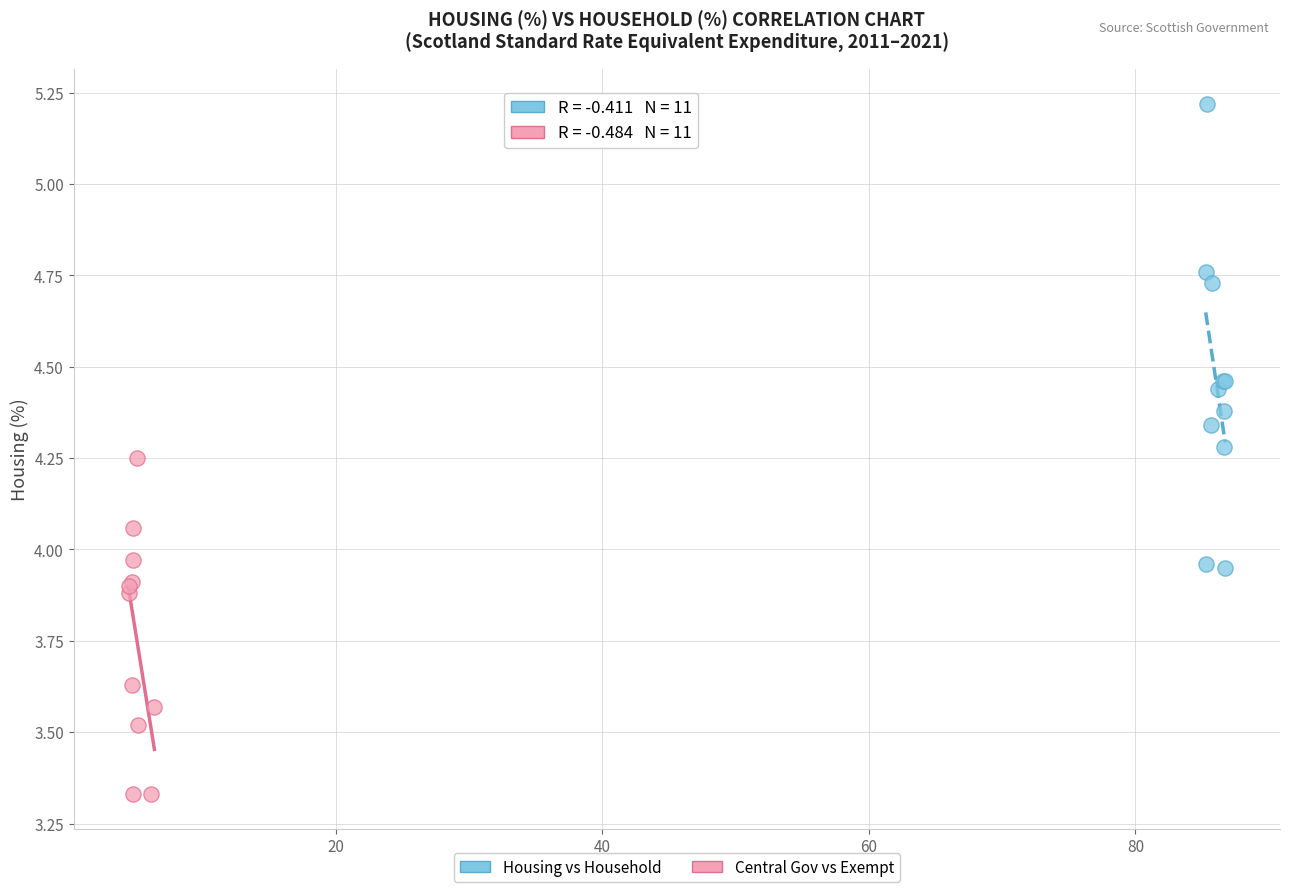

Which series reaches the minimum Y coordinate?

Central Gov vs Exempt